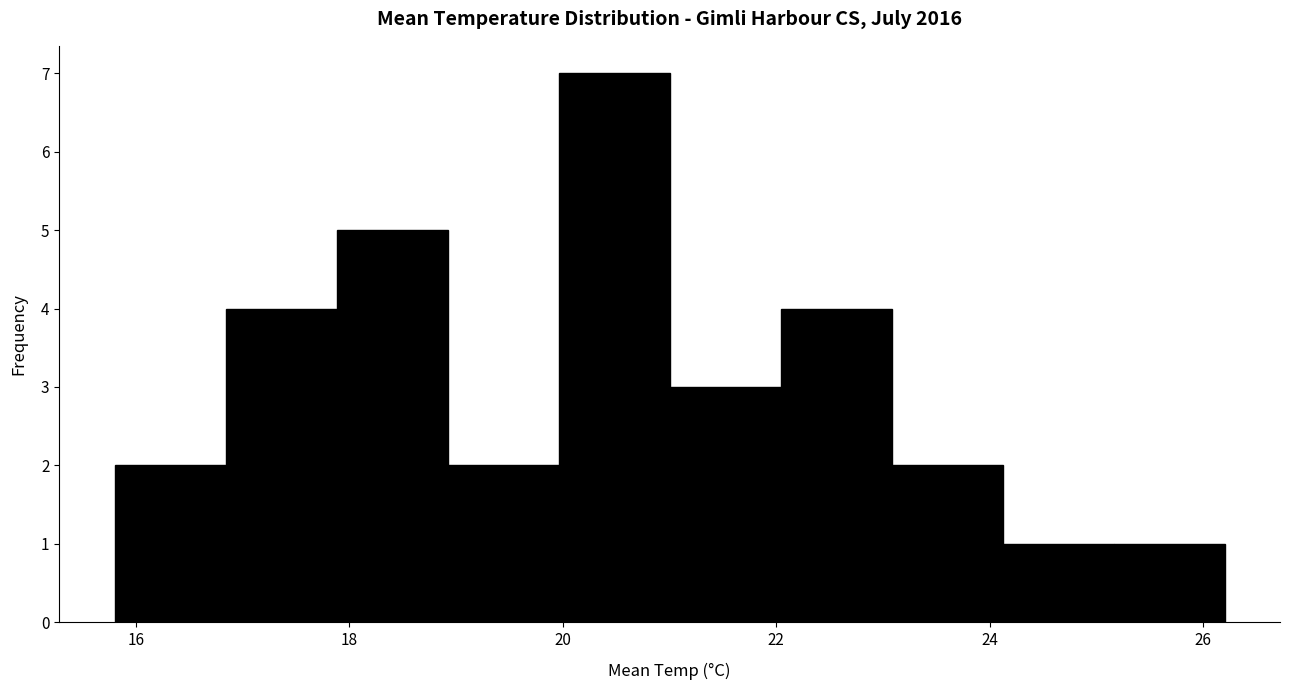

Reading left to right, list every bar in this chart as the range it spans on the x-axis followed by its height. Neither the bar edges nor the heights are printed on the chart, so give them approximately, as read against the axes.

15.80 to 16.84: 2
16.84 to 17.88: 4
17.88 to 18.92: 5
18.92 to 19.96: 2
19.96 to 21.00: 7
21.00 to 22.04: 3
22.04 to 23.08: 4
23.08 to 24.12: 2
24.12 to 25.16: 1
25.16 to 26.20: 1